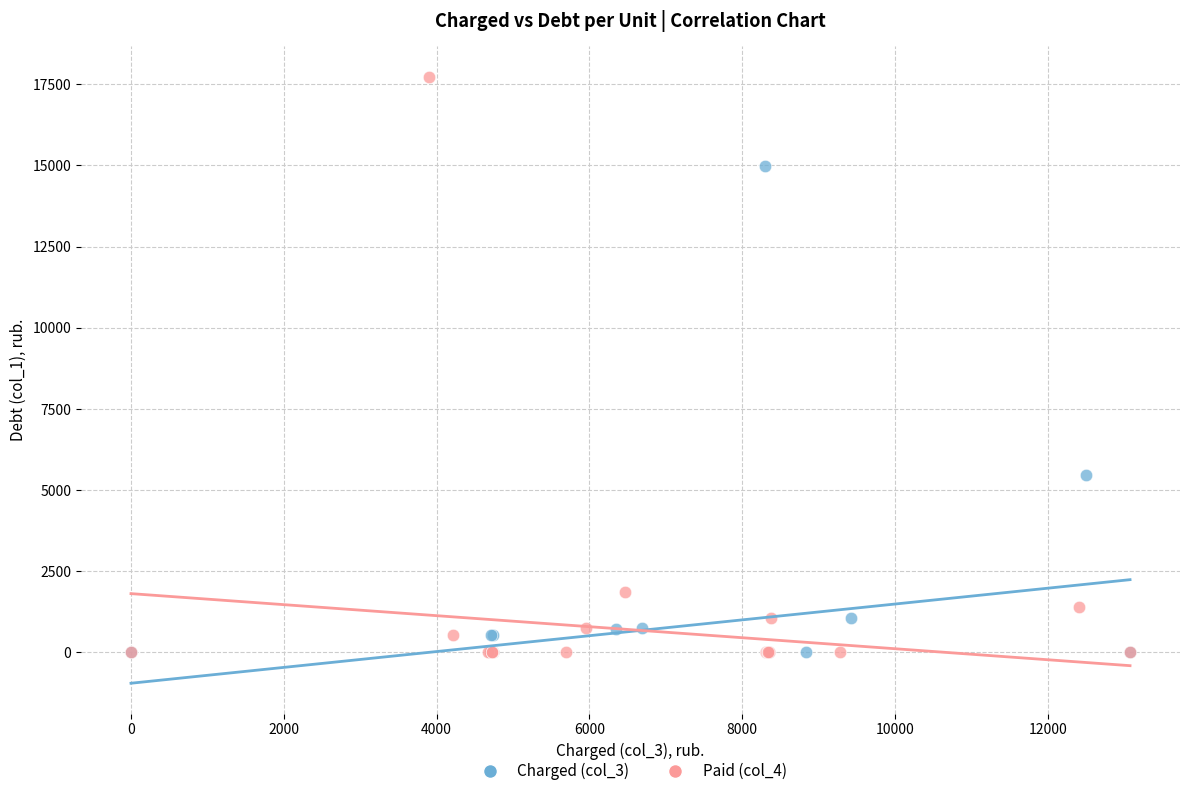

Which series has the widest spread of Y values?

Paid (col_4)